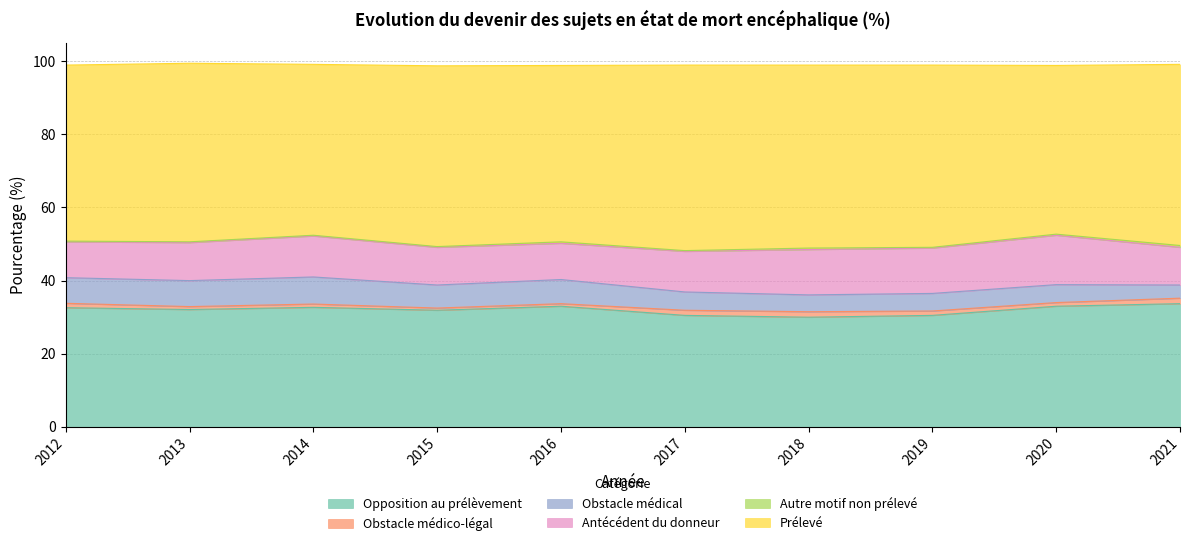

Is it true that Obstacle médico-légal equals 0.6 at 2015?

True